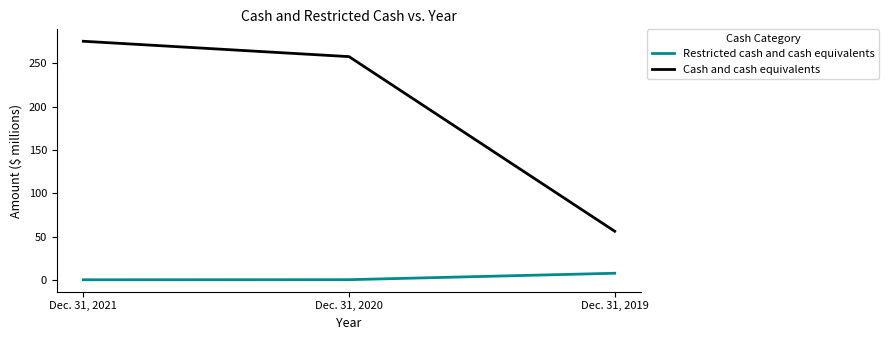

List the series in order of their overall mean, highest first.

Cash and cash equivalents, Restricted cash and cash equivalents